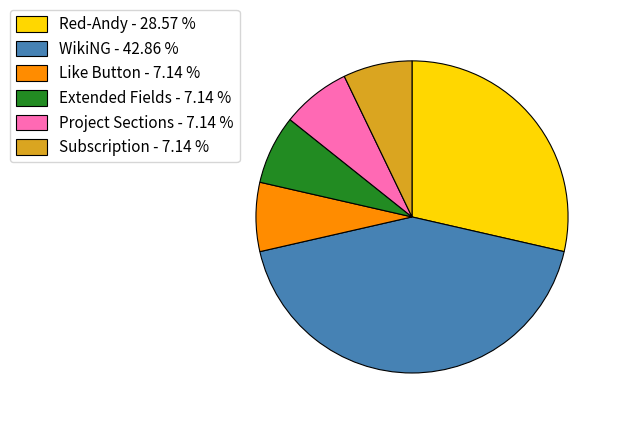

Approximately how many times larger is the value at WikiNG compared to Like Button?

6.0